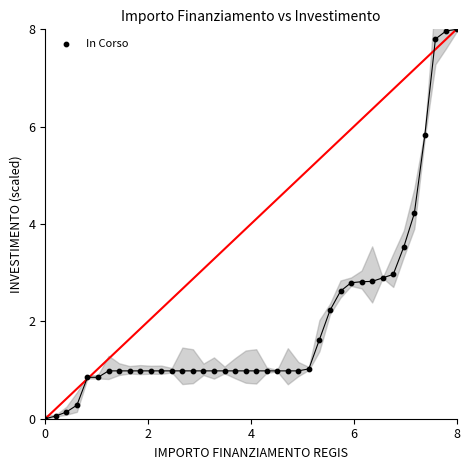

What Y value in the scatter plot is closest to 4?

4.2